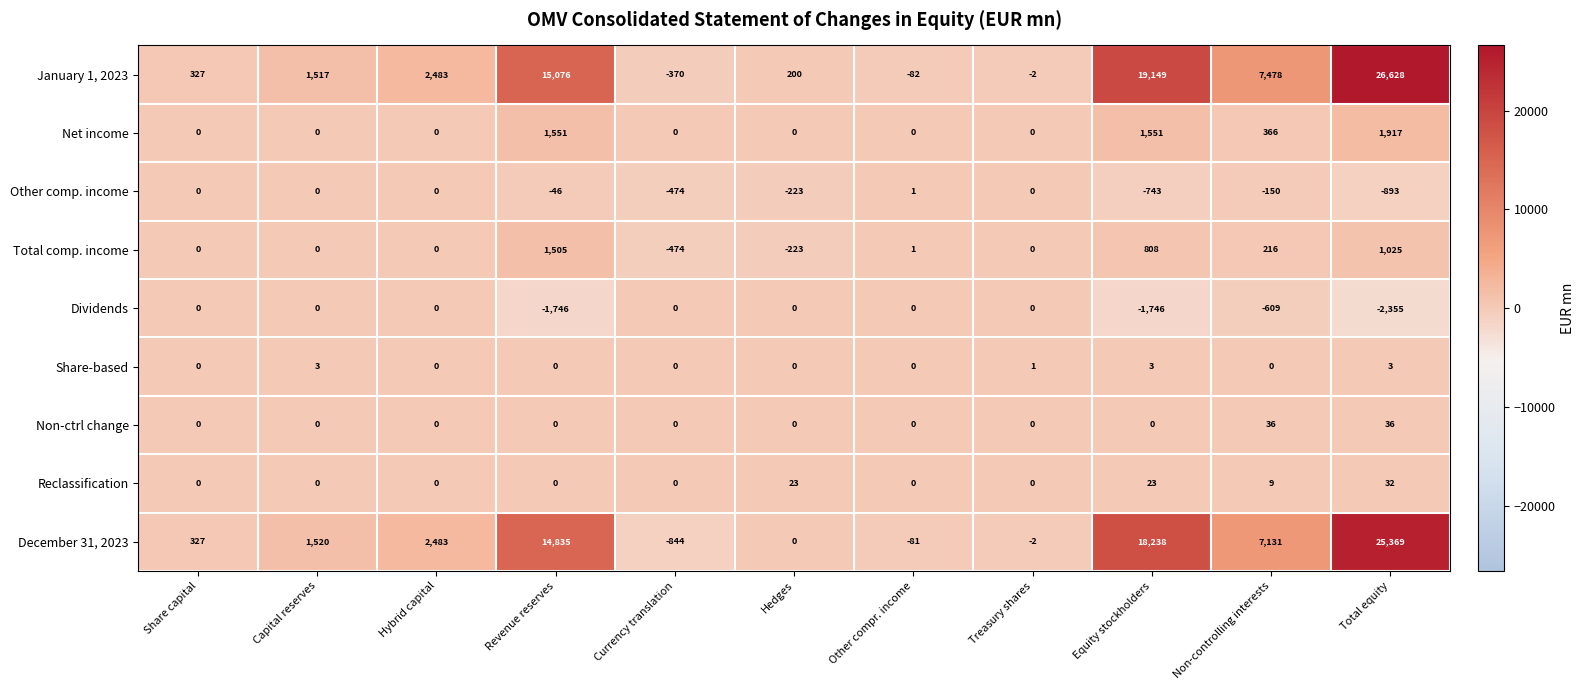

Which series changed the most between Hedges and Total equity?

January 1, 2023